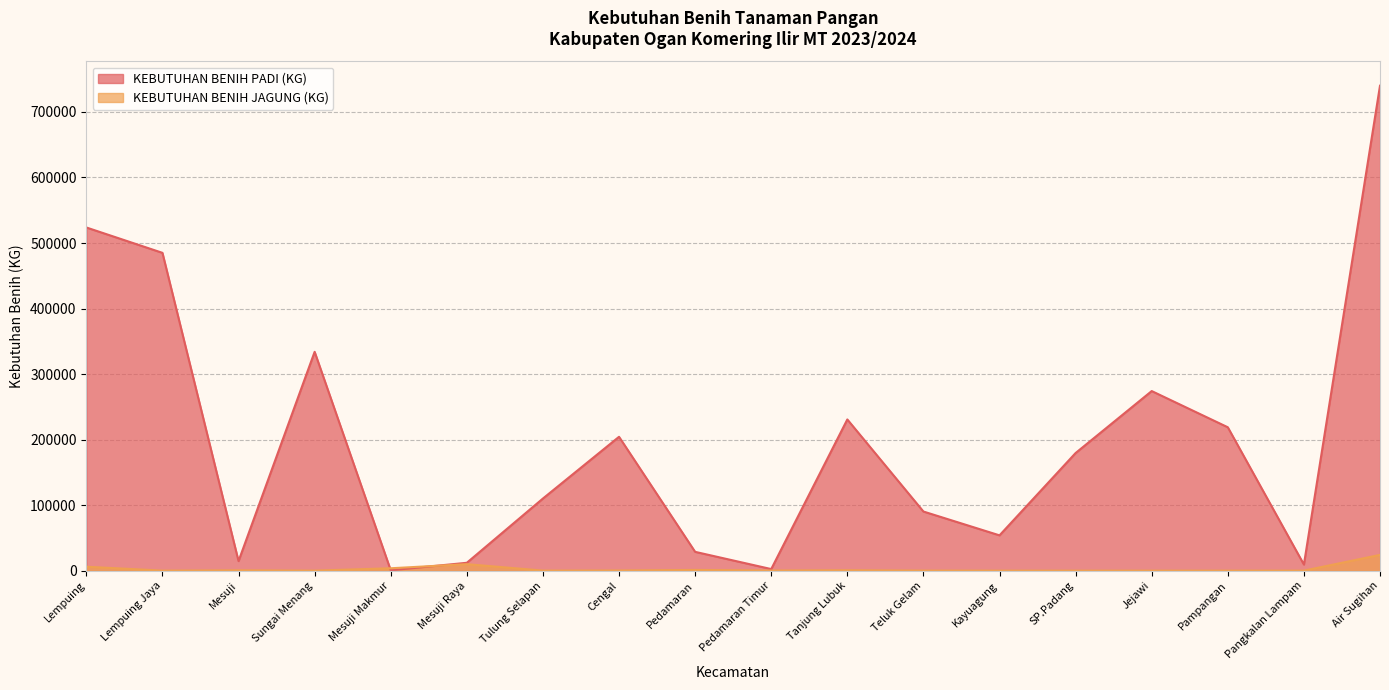

At which category is the sum across all series the highest?

Air Sugihan